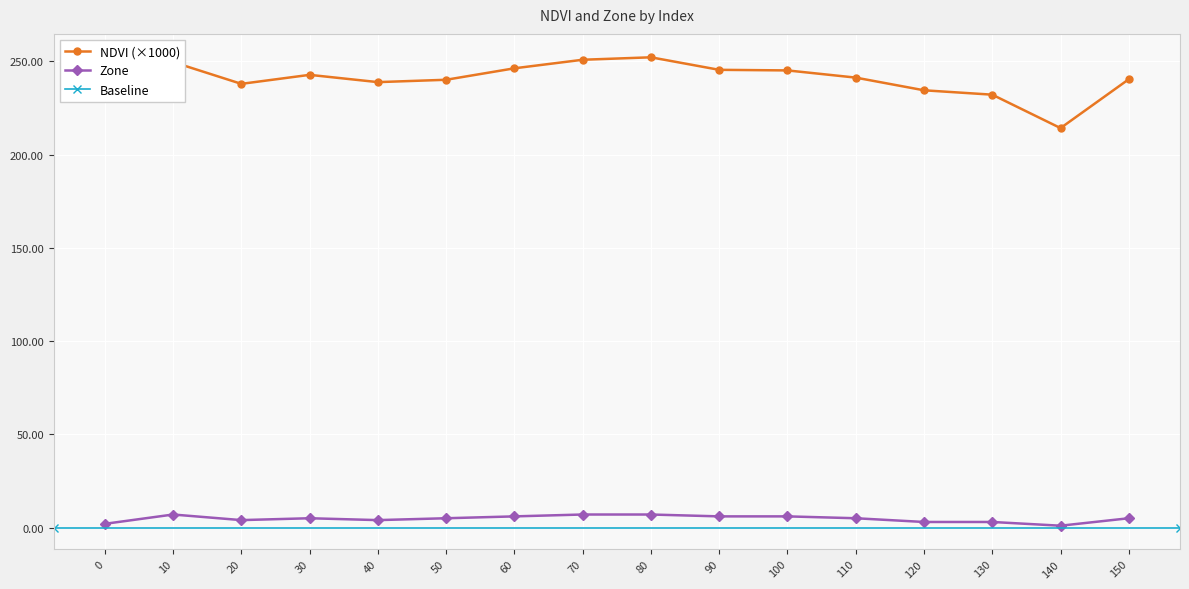

At how many categories does at least one series exceed 95?

16